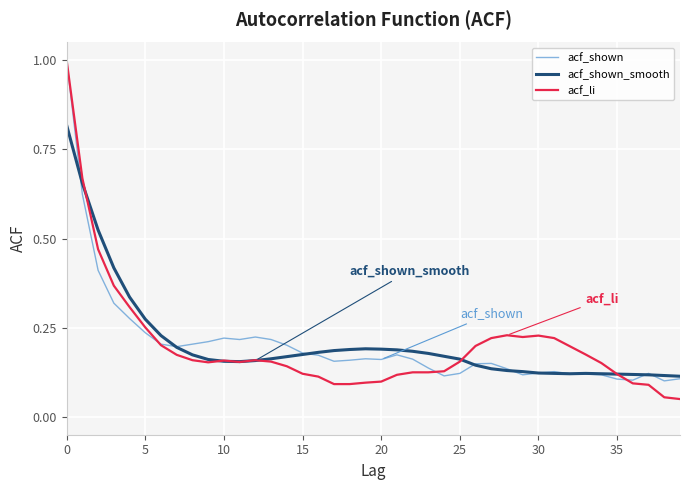

What is the maximum value shown in the chart?

1.0